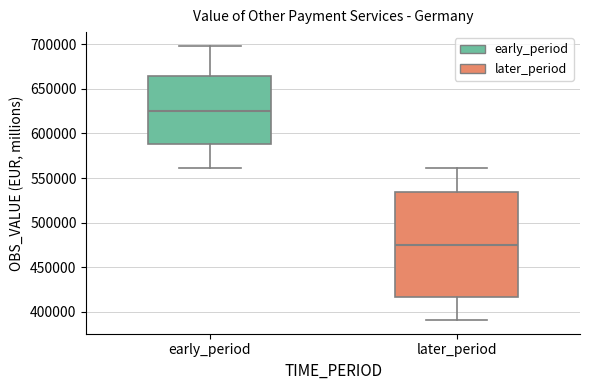

Where is the lower edge of the box for early_period on the y-axis? The values are not printed on the chart, so give them approximately, as read against the axis.

590000